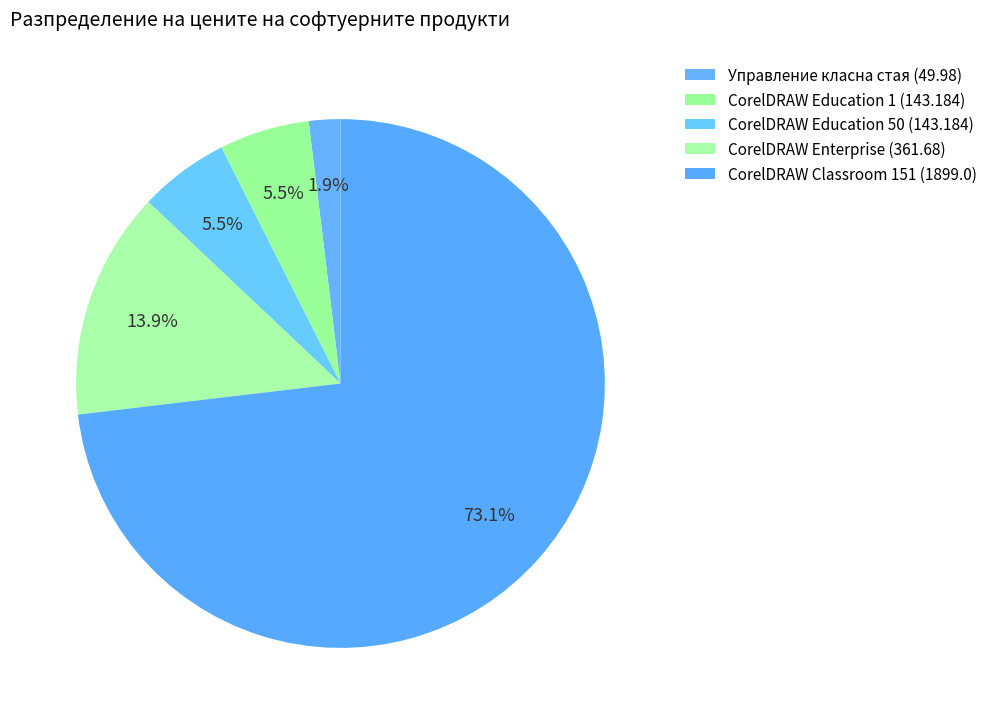

What is the largest slice in the pie chart?

CorelDRAW Classroom 151 (1899.0)